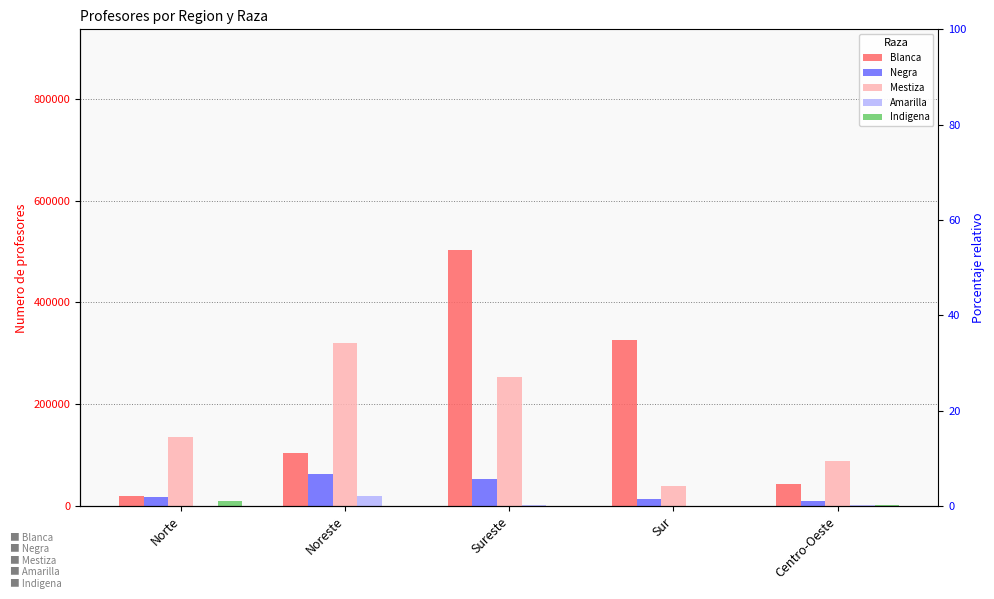

Which has a higher value, Centro-Oeste or Noreste?

Noreste